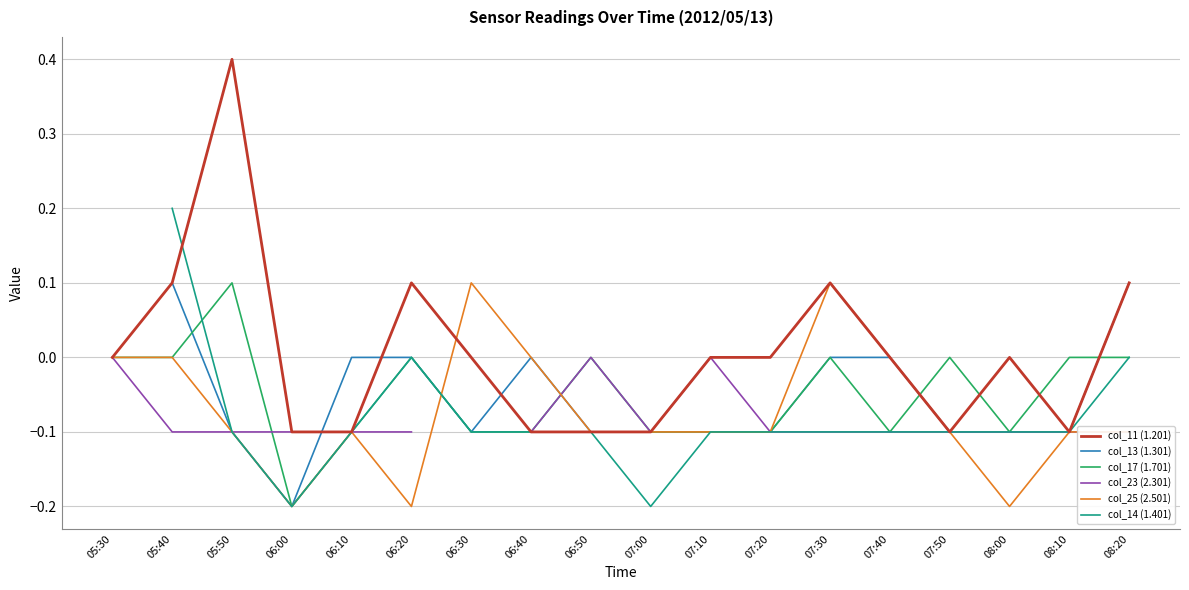

Which series has the largest total across all categories?

col_11 (1.201)